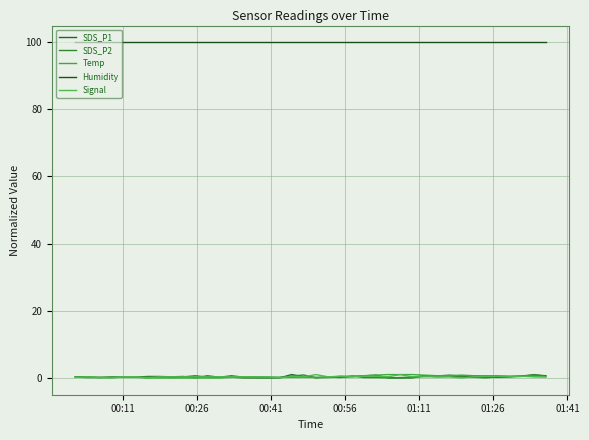

At which category does SDS_P1 reach its first local valley?

00:41